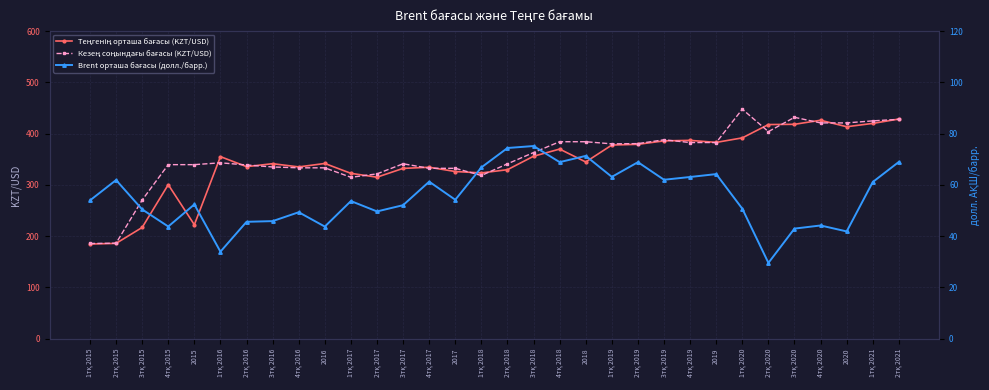

What value does the Теңгенің орташа бағасы (KZT/USD) series have at 4тқ 2017?

334.4